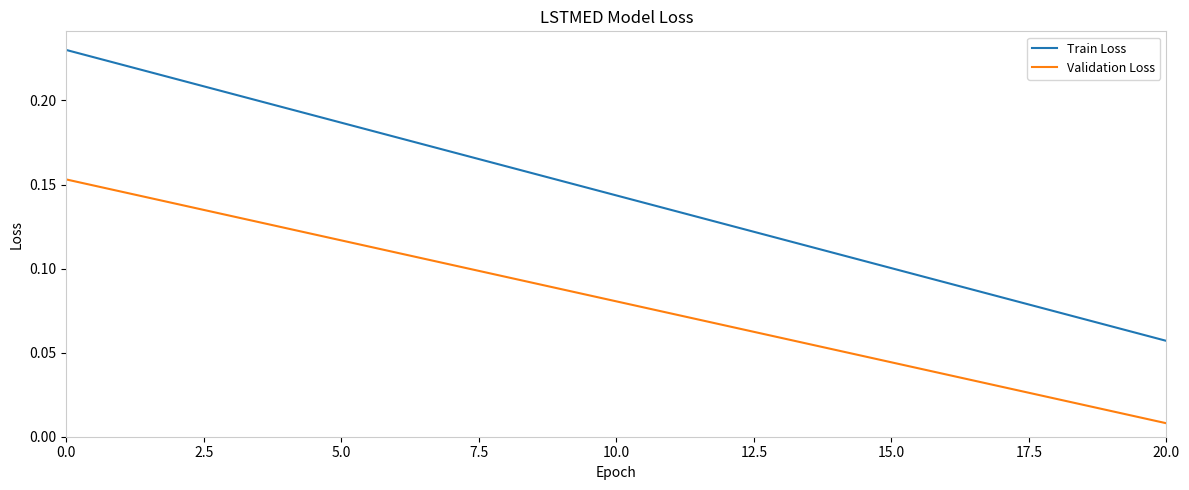

Rank the series by their average value, from highest to lowest.

Train Loss, Validation Loss